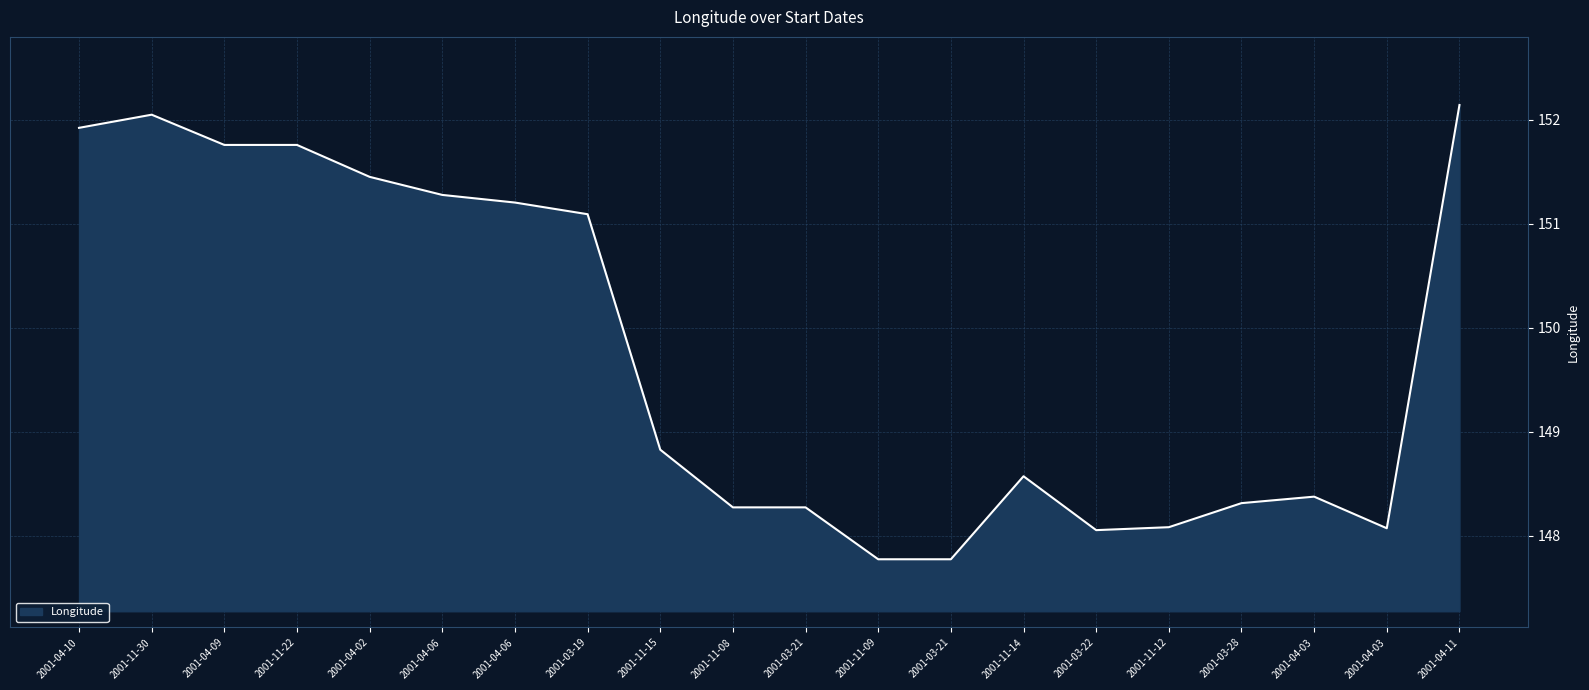

How many values are below 148?

2